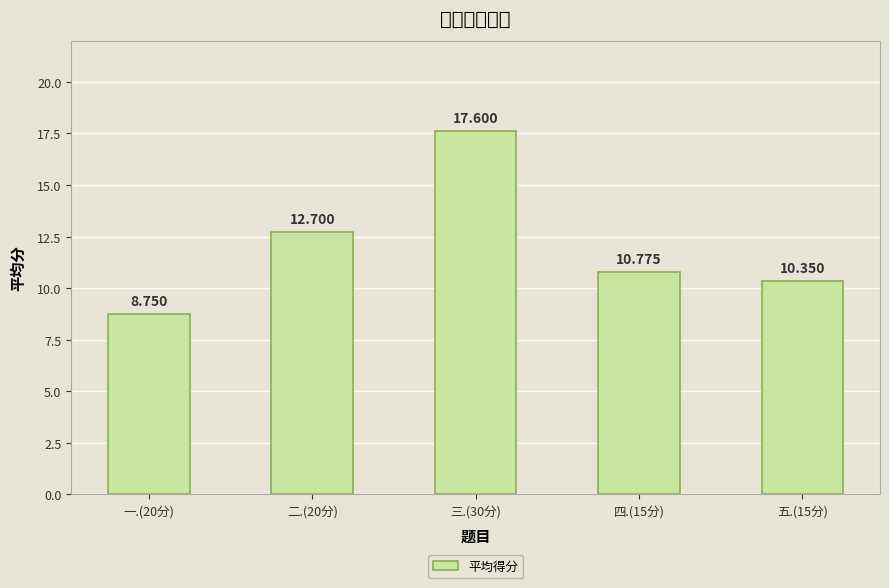

What is the change in value from 一.(20分) to 二.(20分)?

+3.9